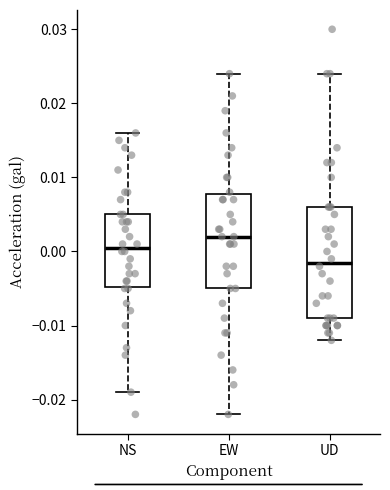

Comparing the boxes themselves (not the whiskers), which one is the tallest?

UD